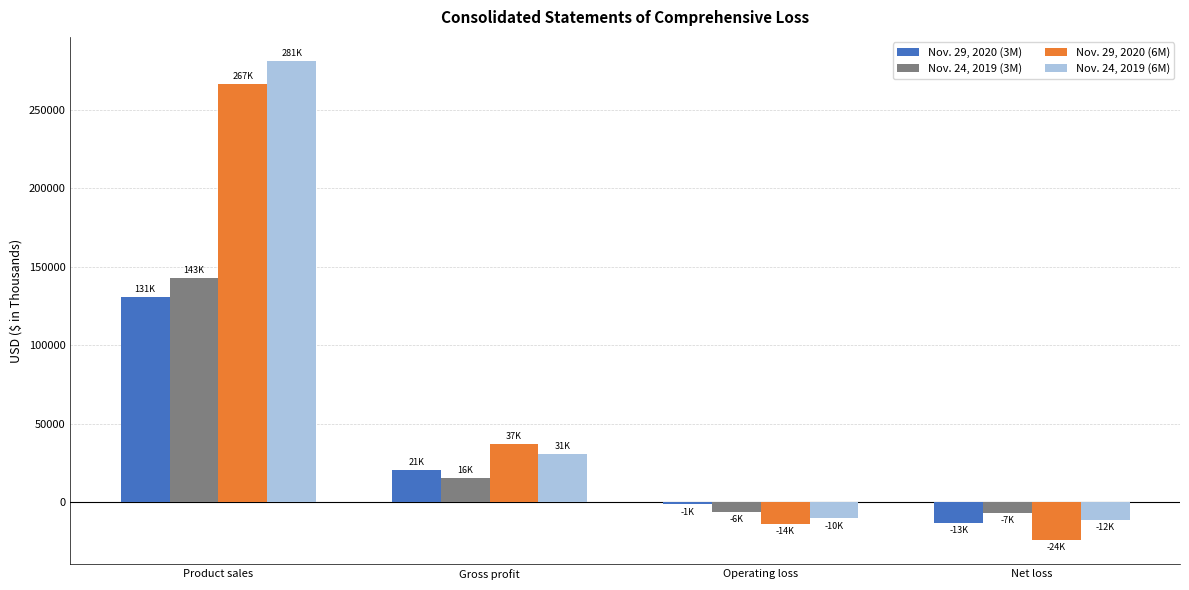

True or false: Nov. 29, 2020 (3M) has a value of 130904 at Product sales.

True